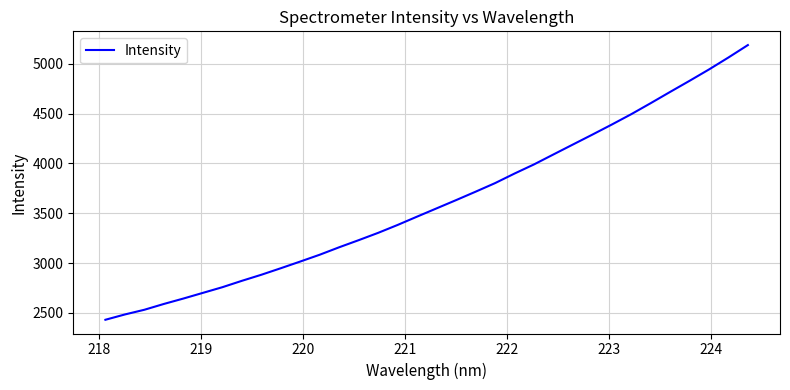

What is the difference between the maximum and minimum values?

2754.5